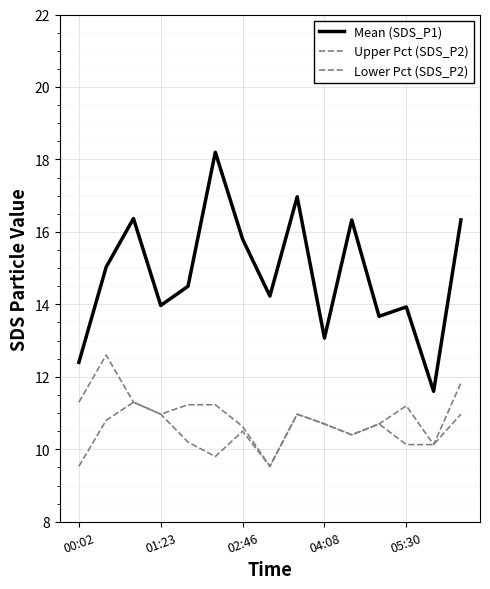

Which category has the lowest value in the Lower Pct (SDS_P2) series?

00:02